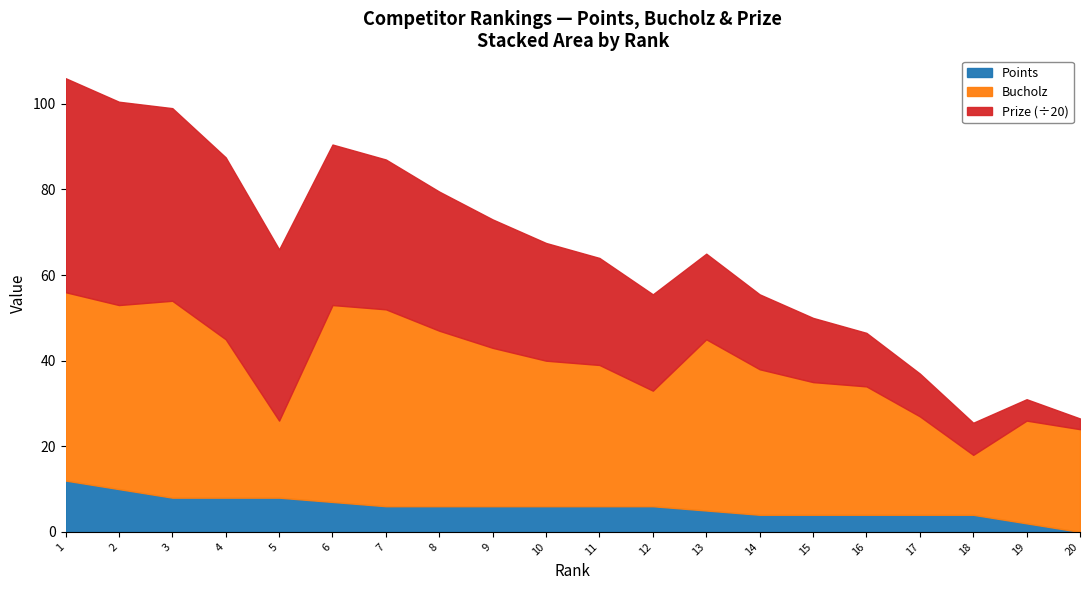

Reading left to right, extract all data points from this chart.

Prize: 1=1000	2=950	3=900	4=850	5=800	6=750	7=700	8=650	9=600	10=550	11=500	12=450	13=400	14=350	15=300	16=250	17=200	18=150	19=100	20=50
Bucholz: 1=44	2=43	3=46	4=37	5=18	6=46	7=46	8=41	9=37	10=34	11=33	12=27	13=40	14=34	15=31	16=30	17=23	18=14	19=24	20=24
Points: 1=12	2=10	3=8	4=8	5=8	6=7	7=6	8=6	9=6	10=6	11=6	12=6	13=5	14=4	15=4	16=4	17=4	18=4	19=2	20=0